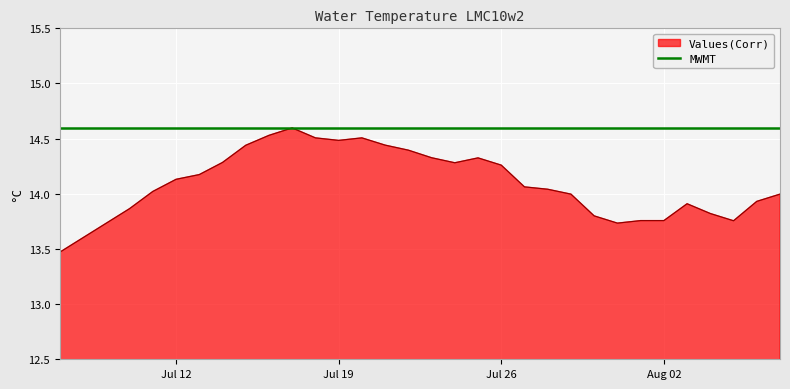

What is the maximum value shown in the chart?

14.6